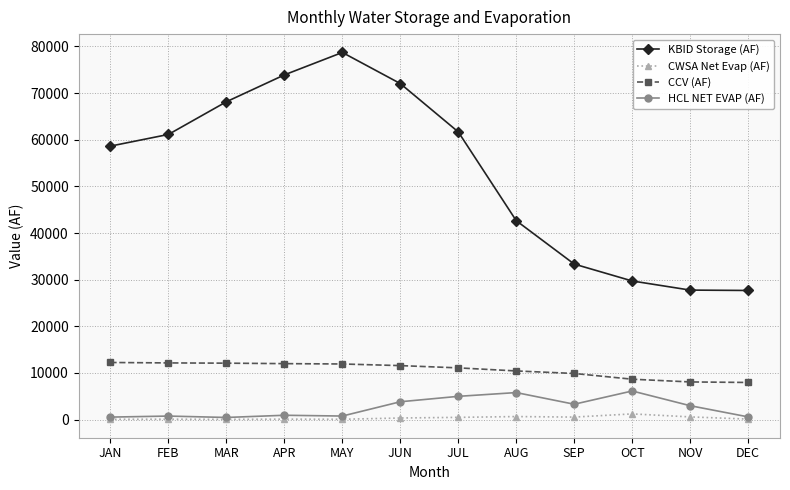

At NOV, list the series in order from smallest to largest.

CWSA Net Evap (AF), HCL NET EVAP (AF), CCV (AF), KBID Storage (AF)